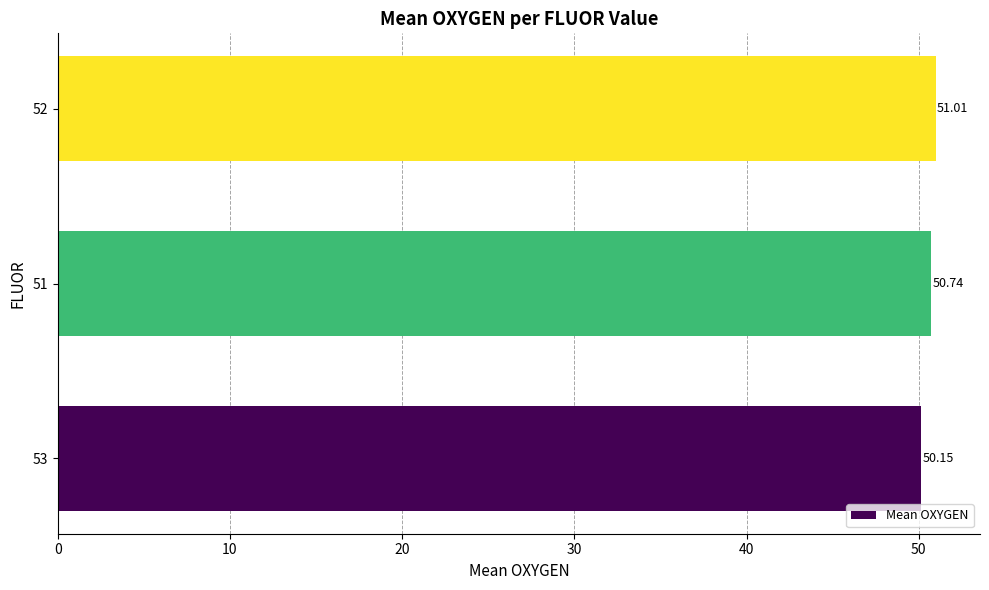

List the labels in order of value, smallest first.

53, 51, 52